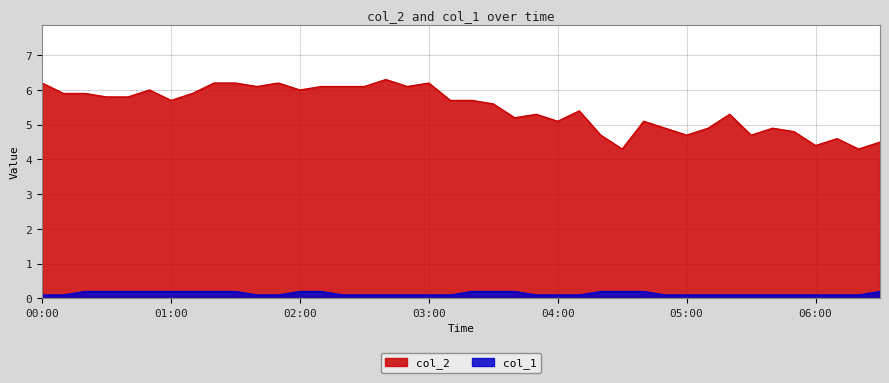

Which label corresponds to the largest value in the chart?

2023/10/22 02:40:00